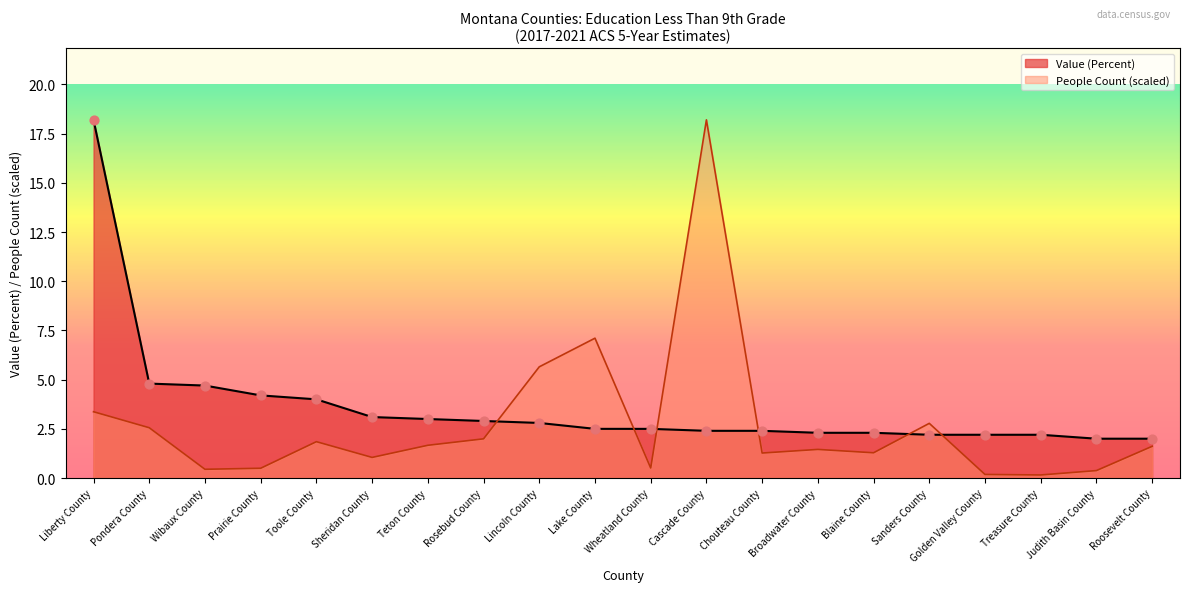

At how many categories does at least one series exceed 3?

9